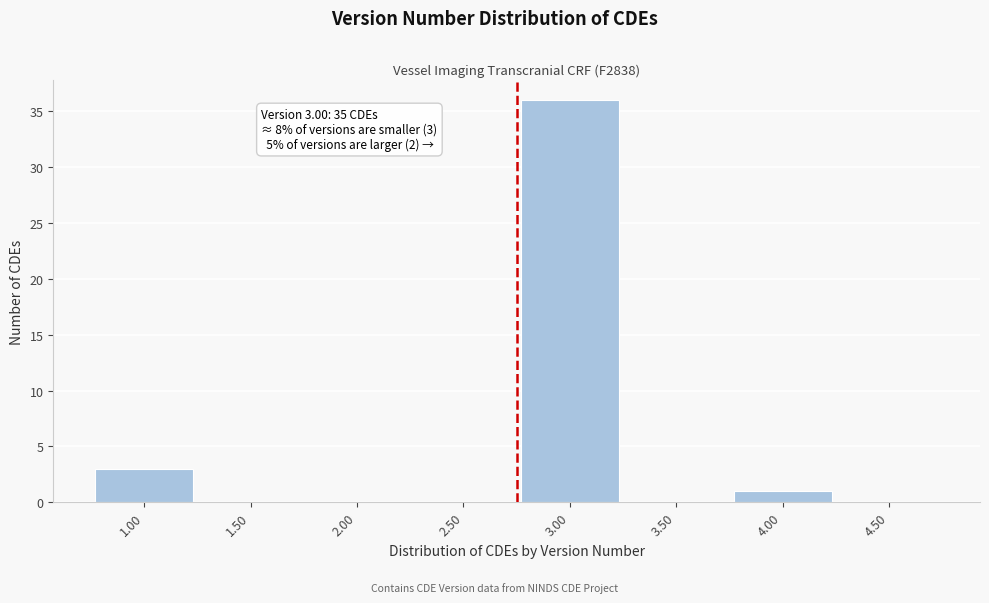

Reading left to right, what are all the values shown in this chart?

1.00=3	1.50=0	2.00=0	2.50=0	3.00=36	3.50=0	4.00=1	4.50=0